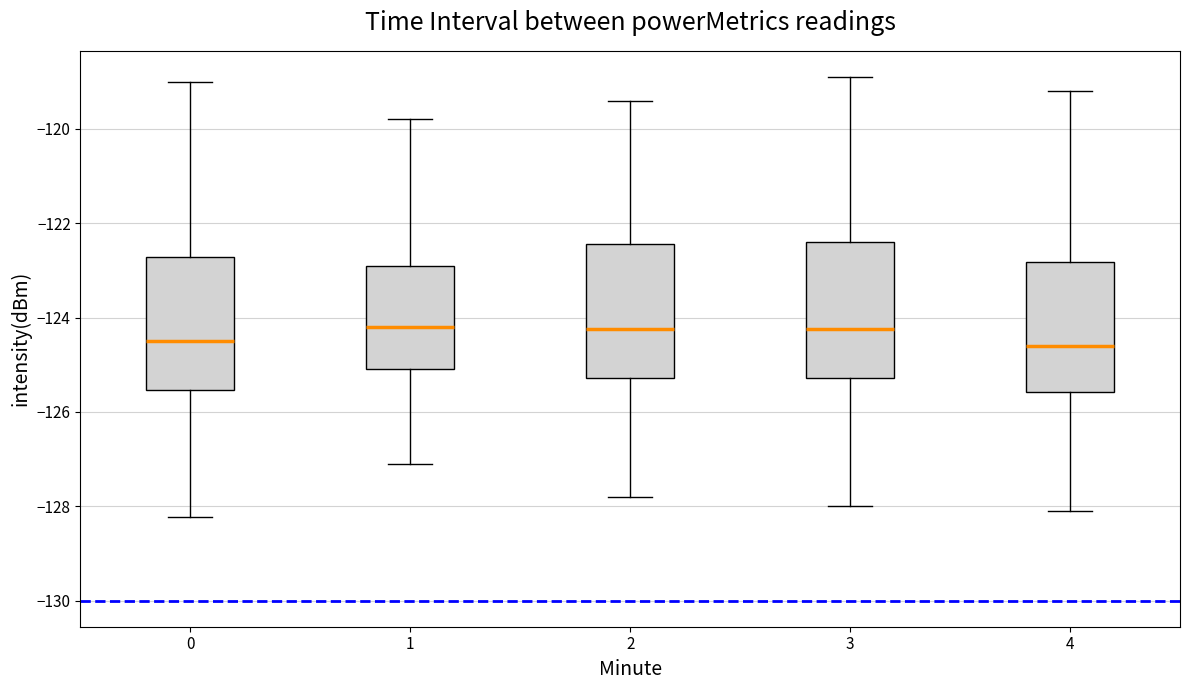

Reading left to right, transcribe this box plot: for each box, give where its median line is, the range the box spans, and where its two whiskers end, as read against the y-axis. The values are not printed on the chart, so give them approximately, as read against the axis.

0: median -124.4, box -125.6 to -122.8, whiskers -128.2 to -119.0
1: median -124.2, box -125.0 to -123.0, whiskers -127.0 to -119.8
2: median -124.2, box -125.2 to -122.4, whiskers -127.8 to -119.4
3: median -124.2, box -125.2 to -122.4, whiskers -128.0 to -118.8
4: median -124.6, box -125.6 to -122.8, whiskers -128.0 to -119.2